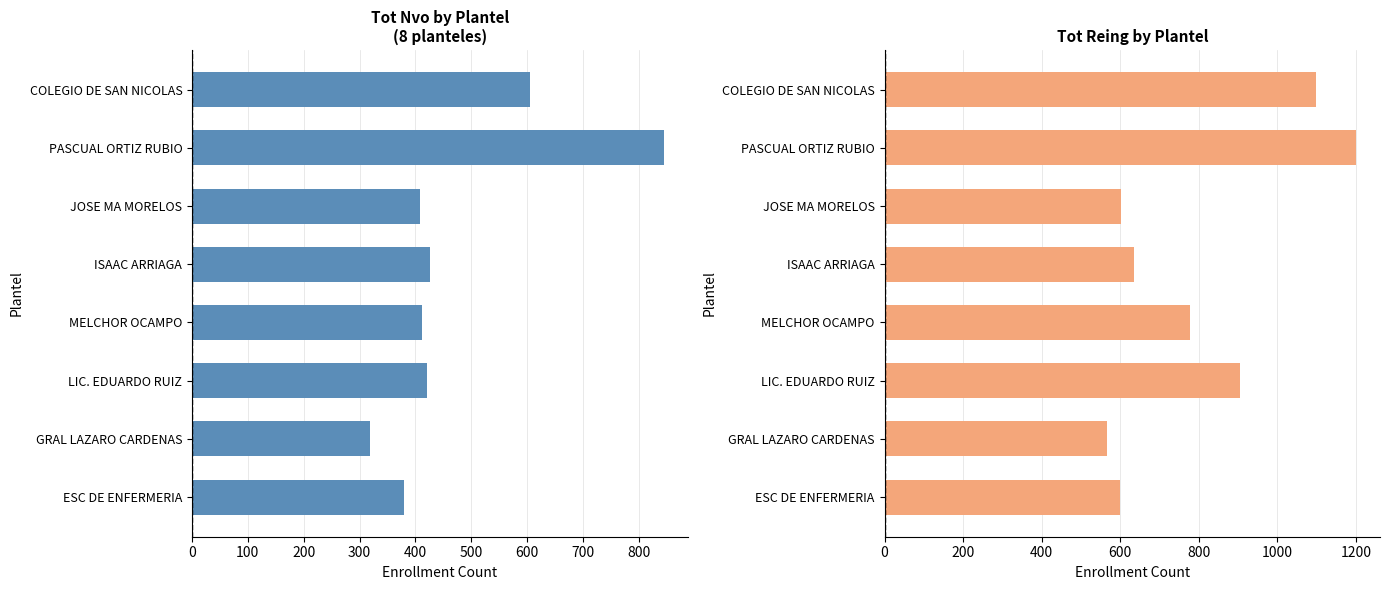

Rank the series by their maximum value, from lowest to highest.

Tot Nvo, Tot Reing